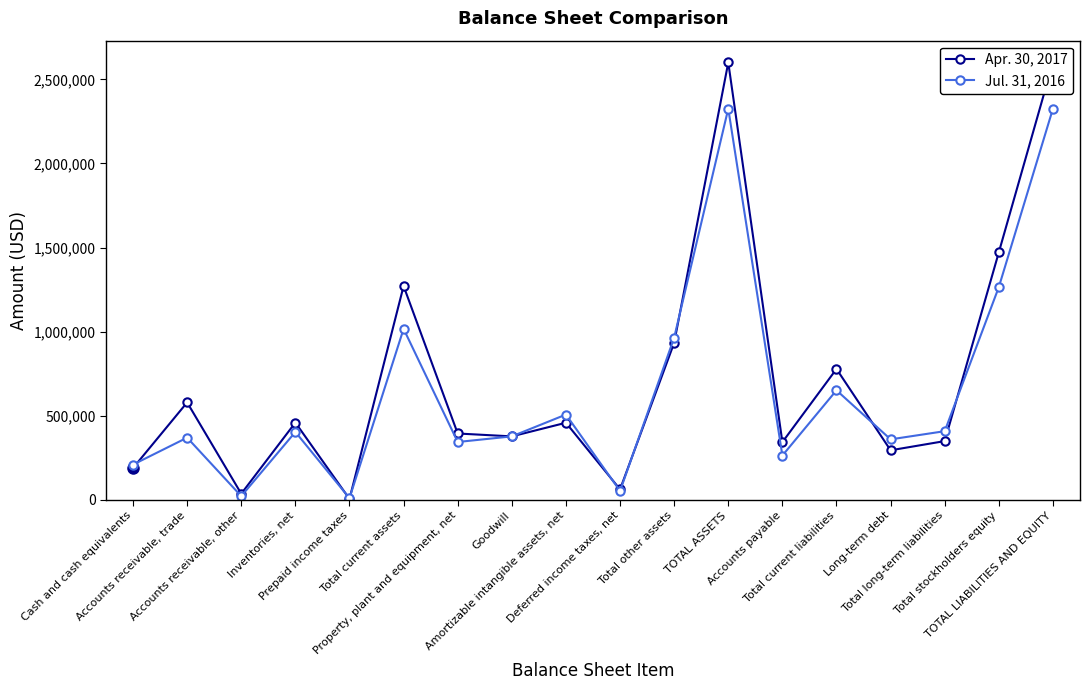

How many intersections are there between Apr. 30, 2017 and Jul. 31, 2016?

8